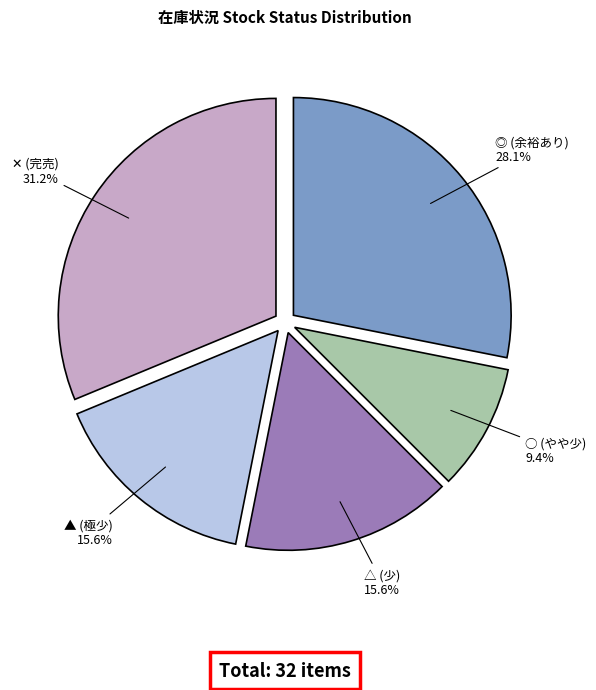

Approximately how many times larger is the value at ○ (やや少) compared to ▲ (極少)?

0.6